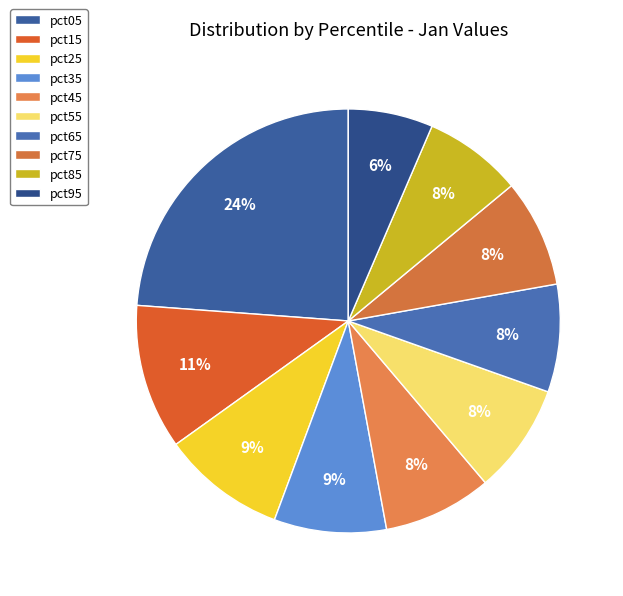

Count the number of slices in the pie.

10